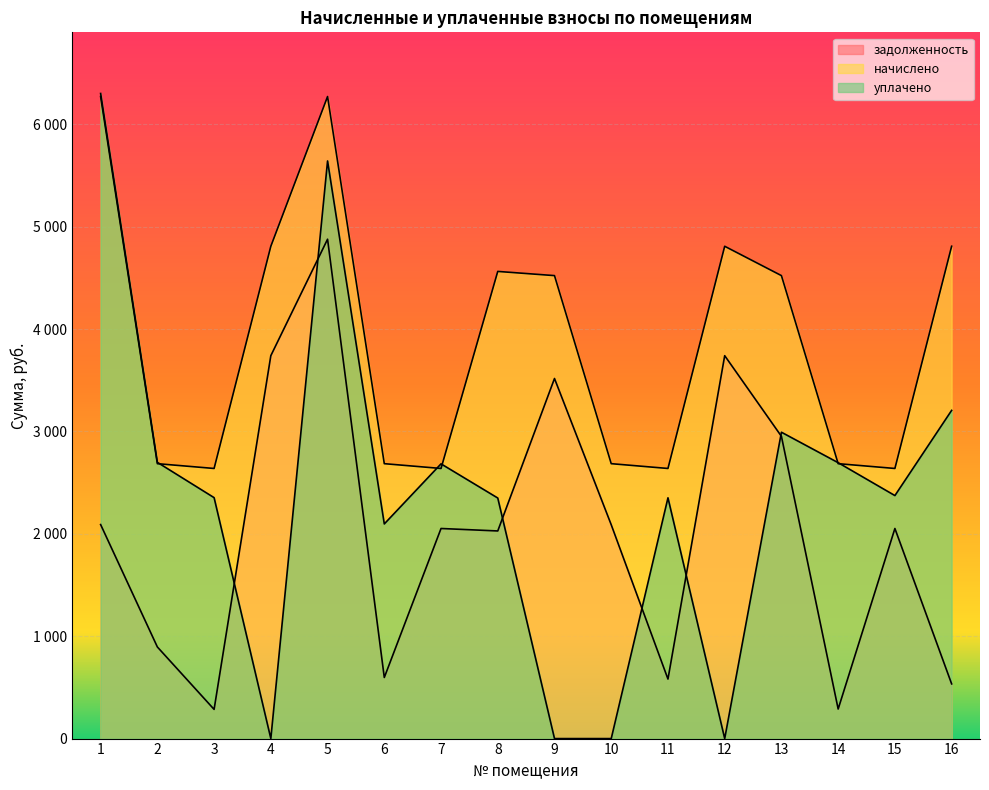

Which series changed the most between 6 and 12?

задолженность